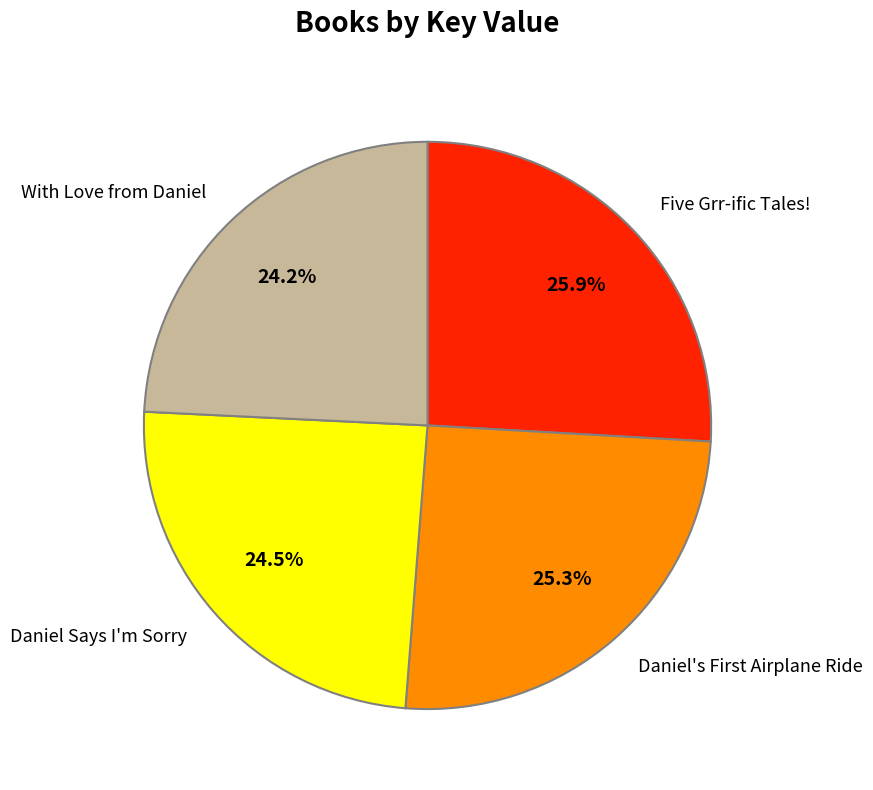

The Five Grr-ific Tales! slice represents 21% of the pie. True or false?

False